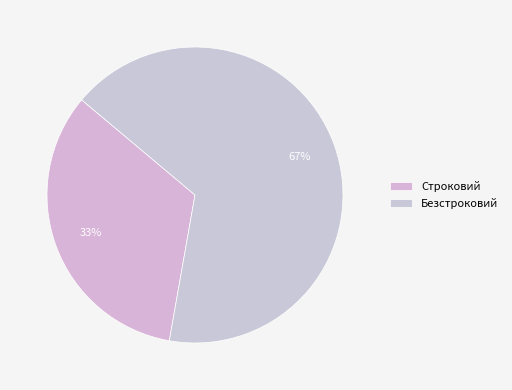

Which category has the biggest portion of the pie?

Безстроковий